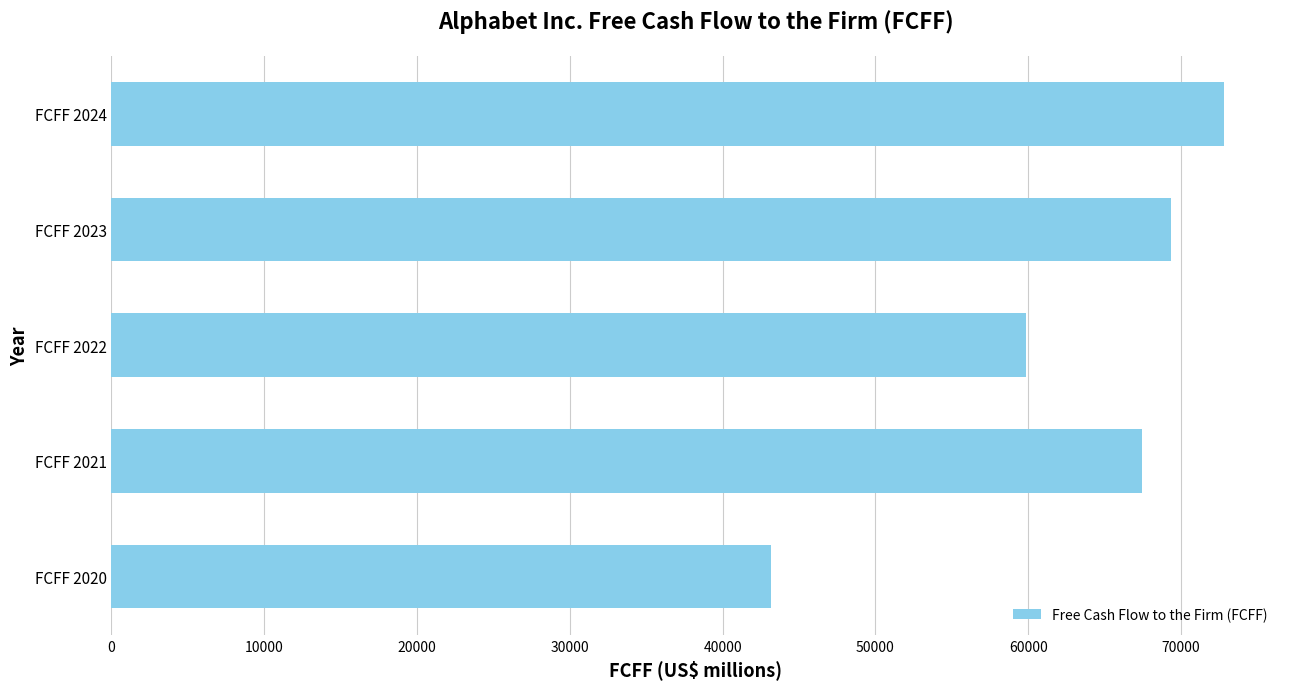

Reading bottom to top, extract all data points from this chart.

43139	67439	59841	69352	72837